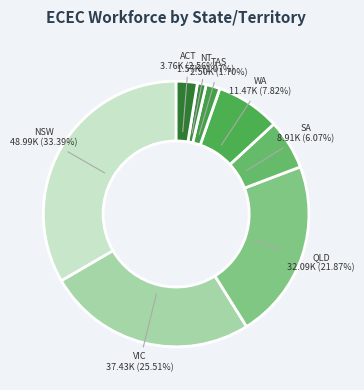

Which category has the biggest portion of the pie?

NSW